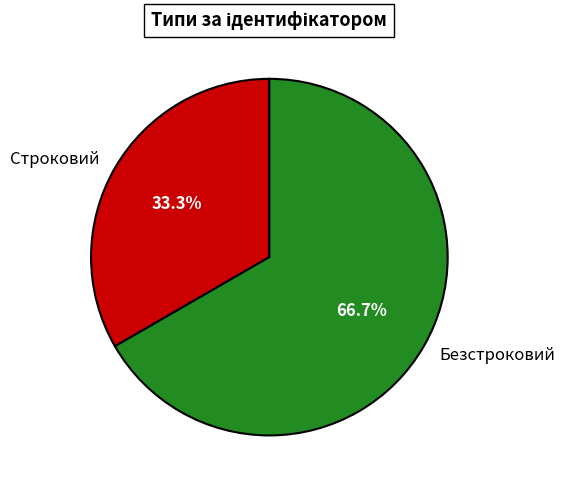

To the nearest percent, what is the difference between the Безстроковий and Строковий slice percentages?

33%